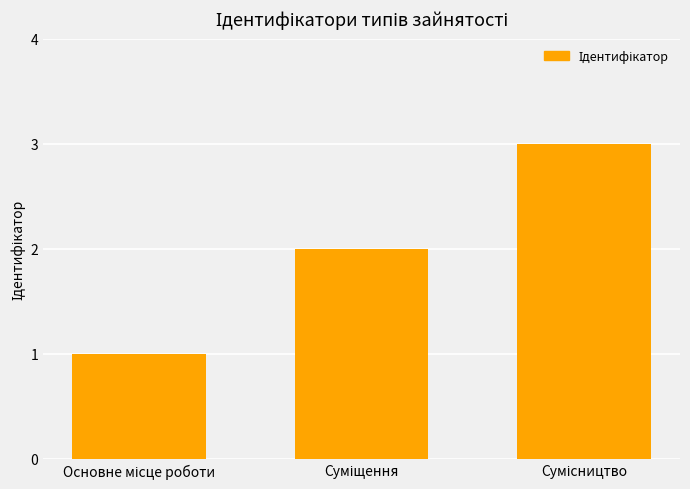

Reading left to right, transcribe all the data shown in this chart.

1	2	3